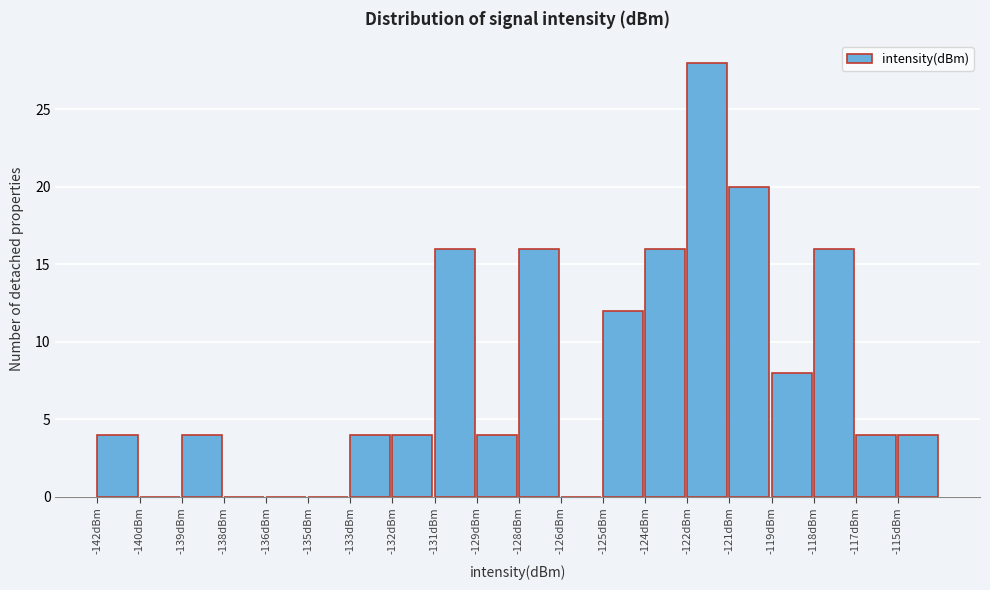

Reading right to left, extract all data points from this chart.

-115dBm=4	-117dBm=4	-118dBm=16	-119dBm=8	-121dBm=20	-122dBm=28	-124dBm=16	-125dBm=12	-126dBm=0	-128dBm=16	-129dBm=4	-131dBm=16	-132dBm=4	-133dBm=4	-135dBm=0	-136dBm=0	-138dBm=0	-139dBm=4	-140dBm=0	-142dBm=4